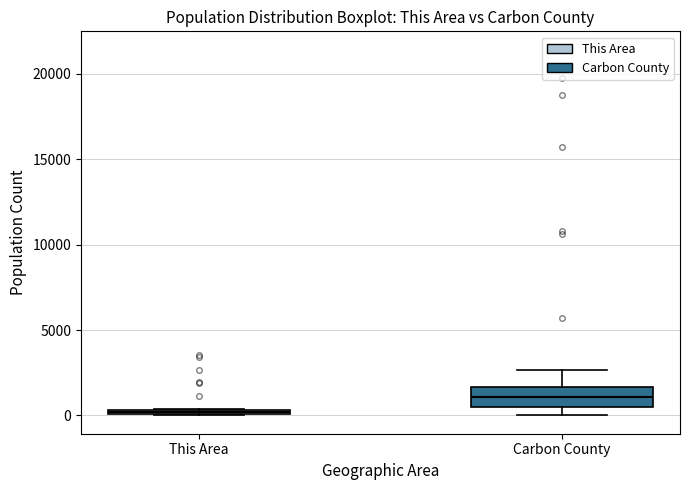

Where does the median line of the box for Carbon County sit on the y-axis? The values are not printed on the chart, so give them approximately, as read against the axis.

1000